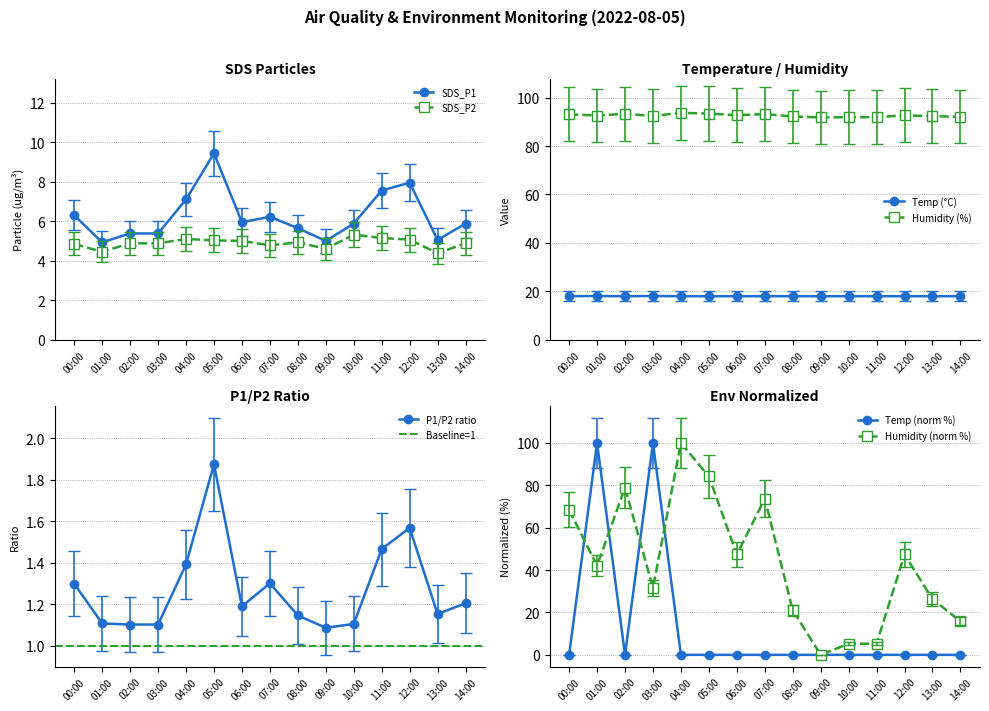

Is it true that Humidity equals 92.7 at 12:00?

True